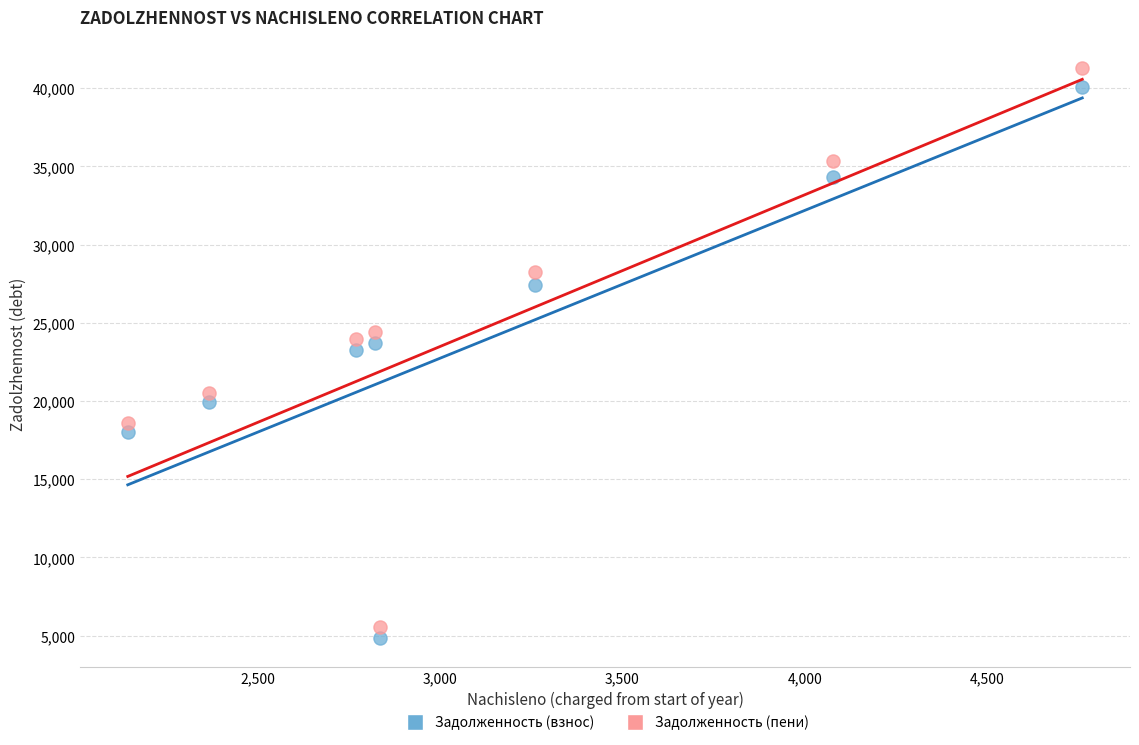

Across all data points, what is the range of X values (max minus min)?

2618.9